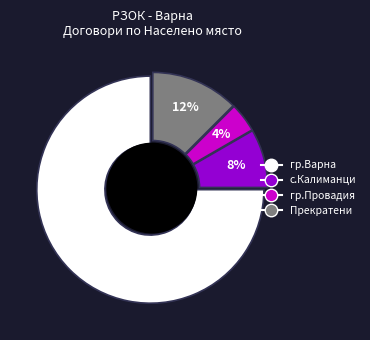

Is there any slice that represents more than half of the pie?

Yes